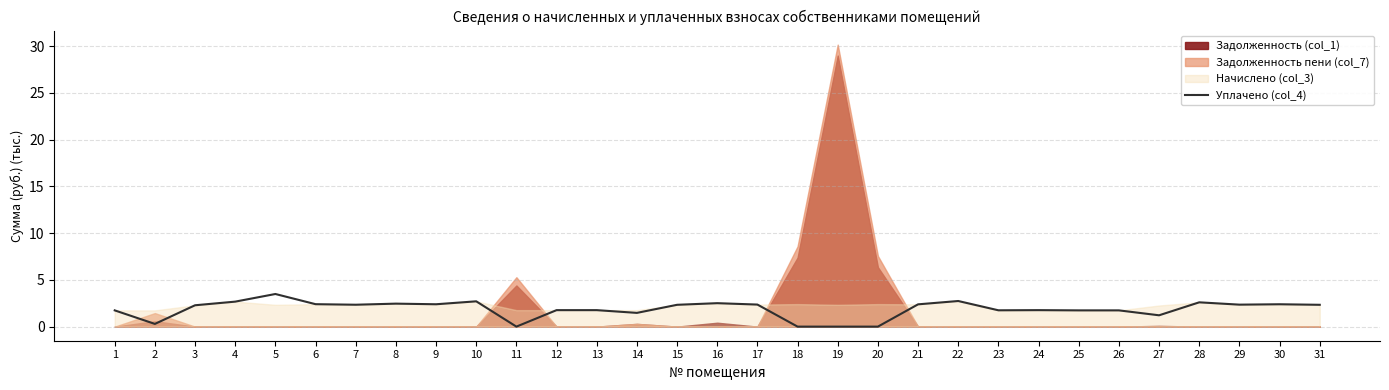

What is the sum of the values at 3 and 13?

4.0